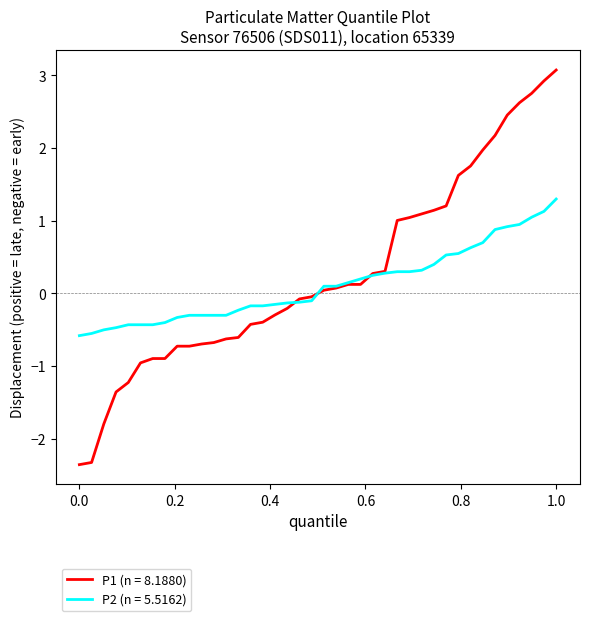

List the series in order of their peak value, highest first.

P1 (n = 8.1880), P2 (n = 5.5162)